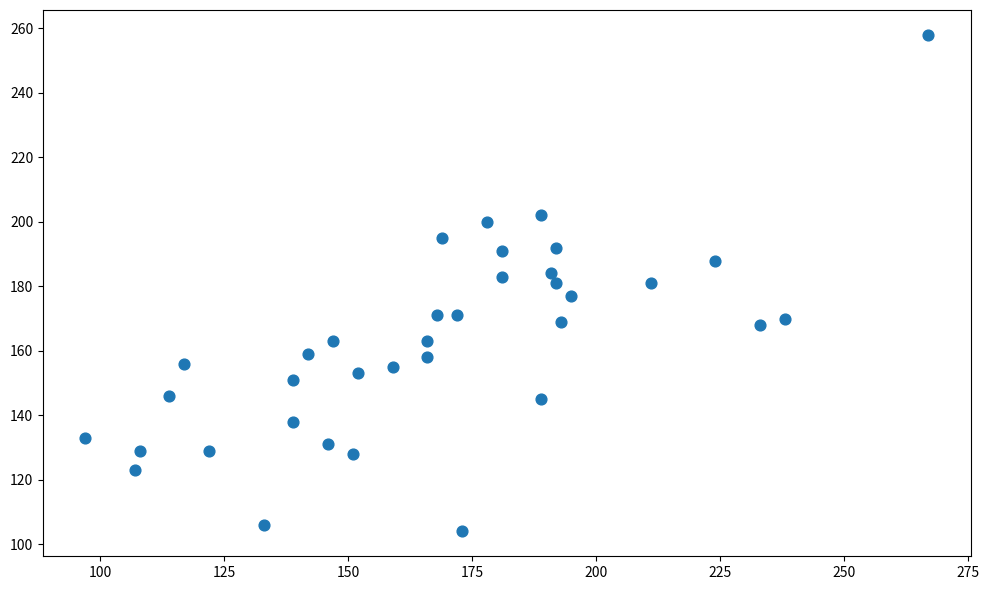

What is the range of Y values (max minus min)?

154